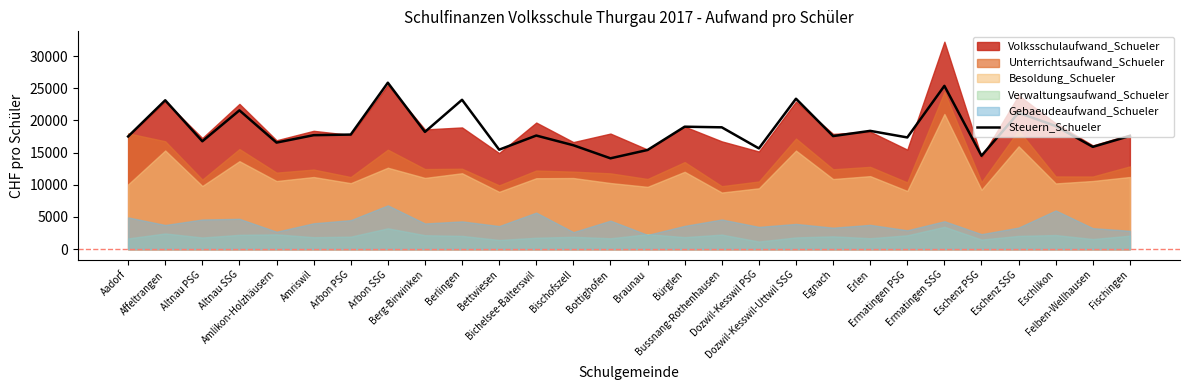

Reading right to left, list all the values displayed in this chart.

17592.8	15898.6	19131.1	21201.3	14515.0	25378.1	17361.8	18383.5	17574.0	23378.7	15657.7	18934.2	19031.1	15411.5	14117.4	16147.5	17656.7	15458.0	23213.5	18222.4	25866.6	17809.5	17711.3	16560.4	21571.6	16765.2	23138.4	17513.7